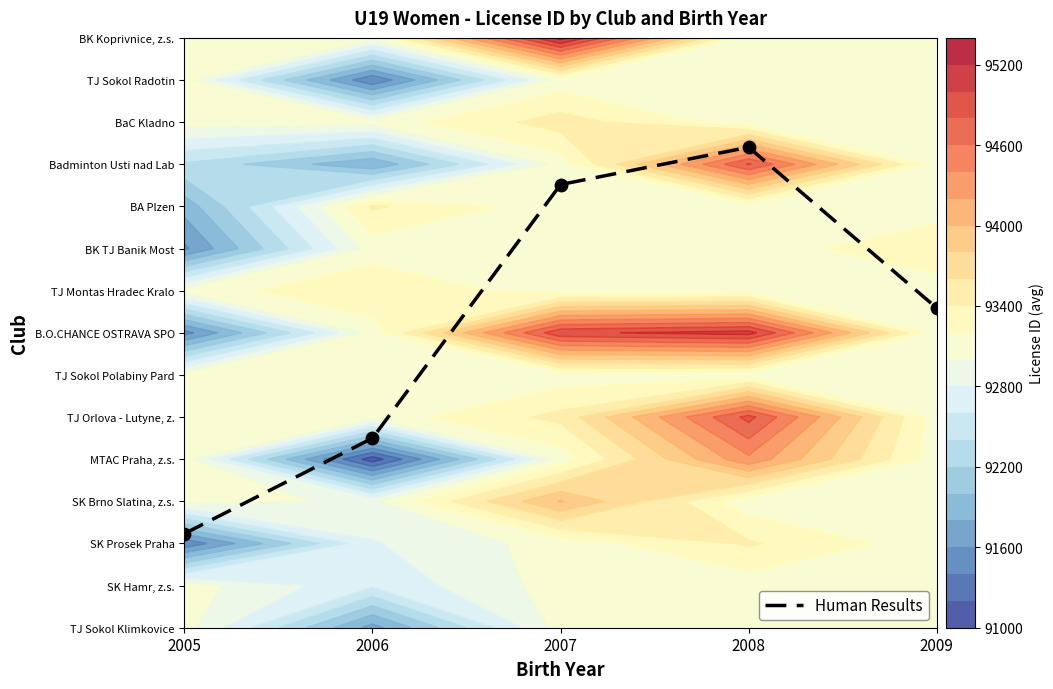

Reading left to right, list all the values displayed in this chart.

2.2	4.5	10.5	11.4	7.6